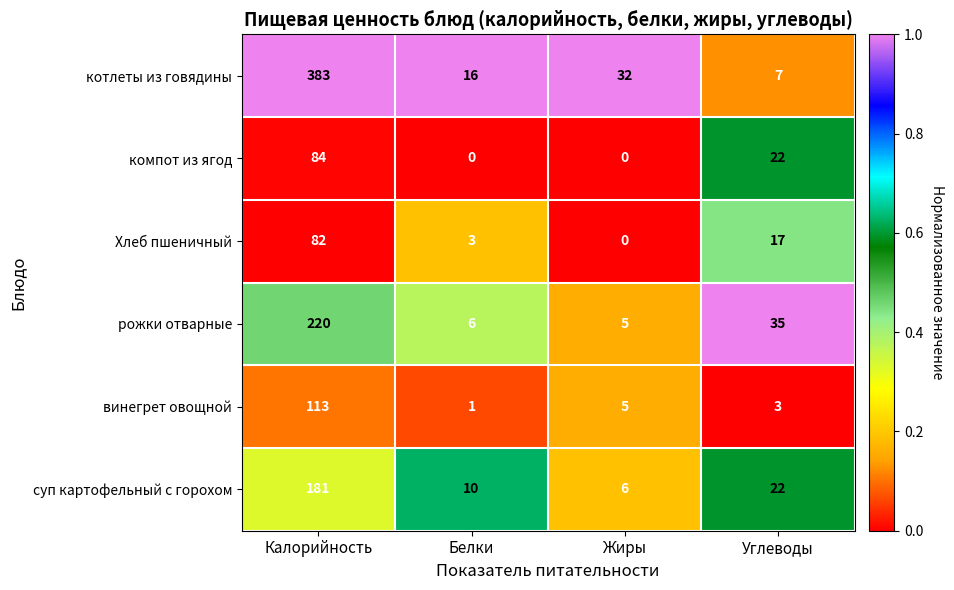

Reading left to right, what are all the values shown in this chart?

котлеты из говядины: 383	16	32	7
компот из ягод: 84	0	0	22
Хлеб пшеничный: 82	3	0	17
рожки отварные: 220	6	5	35
винегрет овощной: 113	1	5	3
суп картофельный с горохом: 181	10	6	22